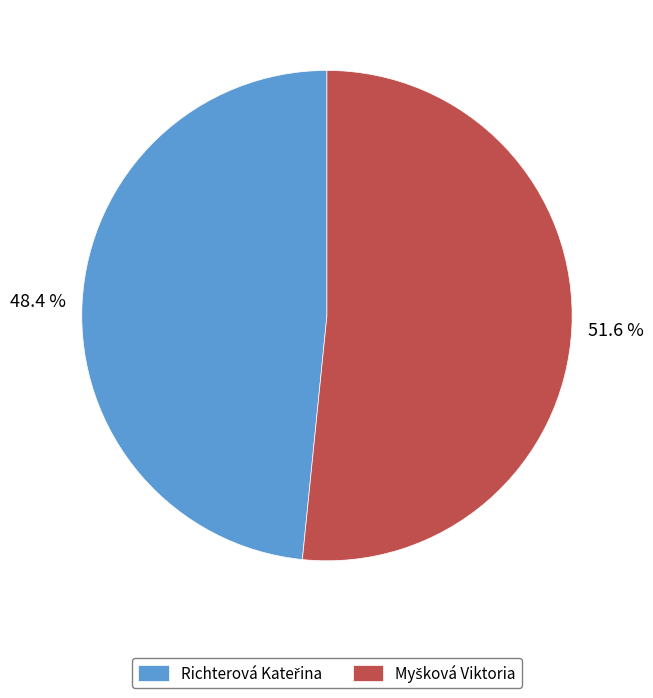

How many slices are in this pie chart?

2